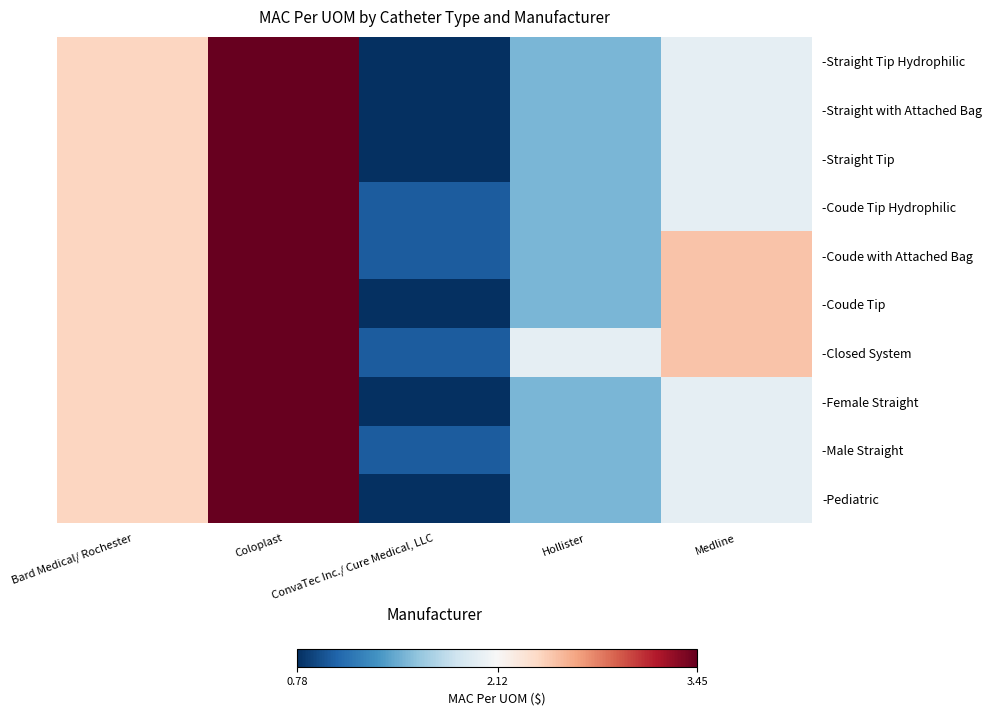

Reading right to left, extract all data points from this chart.

-Straight Tip Hydrophilic: Medline=2.0	Hollister=1.5	ConvaTec Inc./ Cure Medical, LLC=0.8	Coloplast=3.5	Bard Medical/ Rochester=2.4
-Straight with Attached Bag: Medline=2.0	Hollister=1.5	ConvaTec Inc./ Cure Medical, LLC=0.8	Coloplast=3.5	Bard Medical/ Rochester=2.4
-Straight Tip: Medline=2.0	Hollister=1.5	ConvaTec Inc./ Cure Medical, LLC=0.8	Coloplast=3.5	Bard Medical/ Rochester=2.4
-Coude Tip Hydrophilic: Medline=2.0	Hollister=1.5	ConvaTec Inc./ Cure Medical, LLC=1.0	Coloplast=3.5	Bard Medical/ Rochester=2.4
-Coude with Attached Bag: Medline=2.5	Hollister=1.5	ConvaTec Inc./ Cure Medical, LLC=1.0	Coloplast=3.5	Bard Medical/ Rochester=2.4
-Coude Tip: Medline=2.5	Hollister=1.5	ConvaTec Inc./ Cure Medical, LLC=0.8	Coloplast=3.5	Bard Medical/ Rochester=2.4
-Closed System: Medline=2.5	Hollister=2.0	ConvaTec Inc./ Cure Medical, LLC=1.0	Coloplast=3.5	Bard Medical/ Rochester=2.4
-Female Straight: Medline=2.0	Hollister=1.5	ConvaTec Inc./ Cure Medical, LLC=0.8	Coloplast=3.5	Bard Medical/ Rochester=2.4
-Male Straight: Medline=2.0	Hollister=1.5	ConvaTec Inc./ Cure Medical, LLC=1.0	Coloplast=3.5	Bard Medical/ Rochester=2.4
-Pediatric: Medline=2.0	Hollister=1.5	ConvaTec Inc./ Cure Medical, LLC=0.8	Coloplast=3.5	Bard Medical/ Rochester=2.4